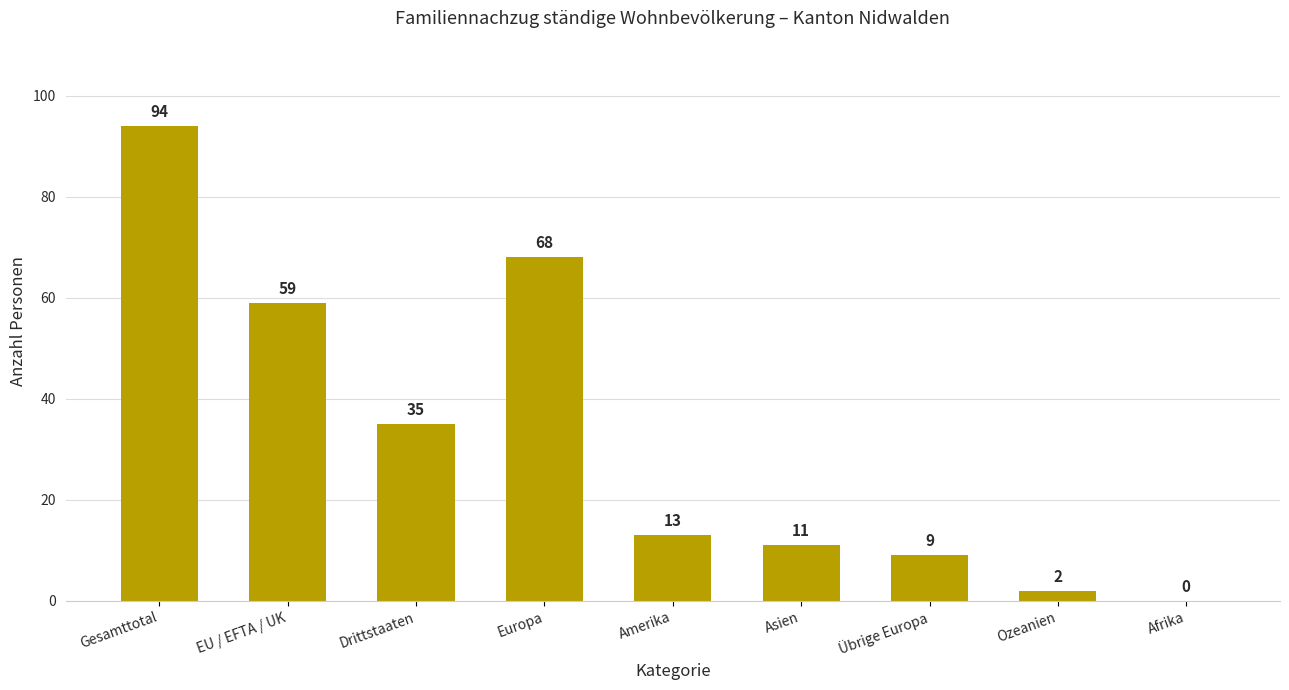

What is the sum of the values at Übrige Europa and Afrika?

9